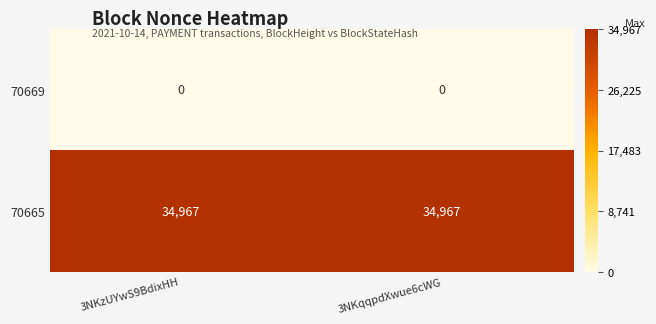

True or false: 70665 has a value of 15308 at 3NKqqpdXwue6cWG.

False